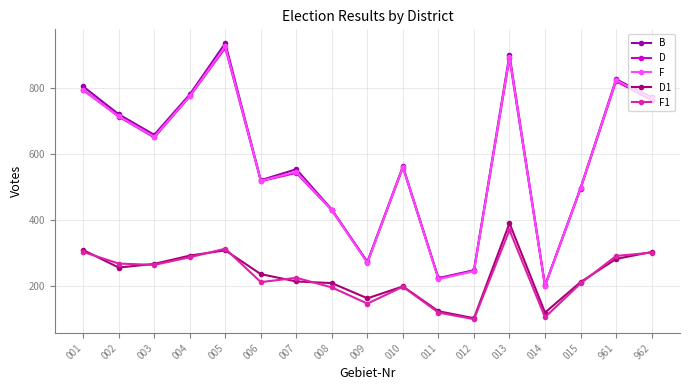

True or false: F1 has more than 1 interior local peaks.

True